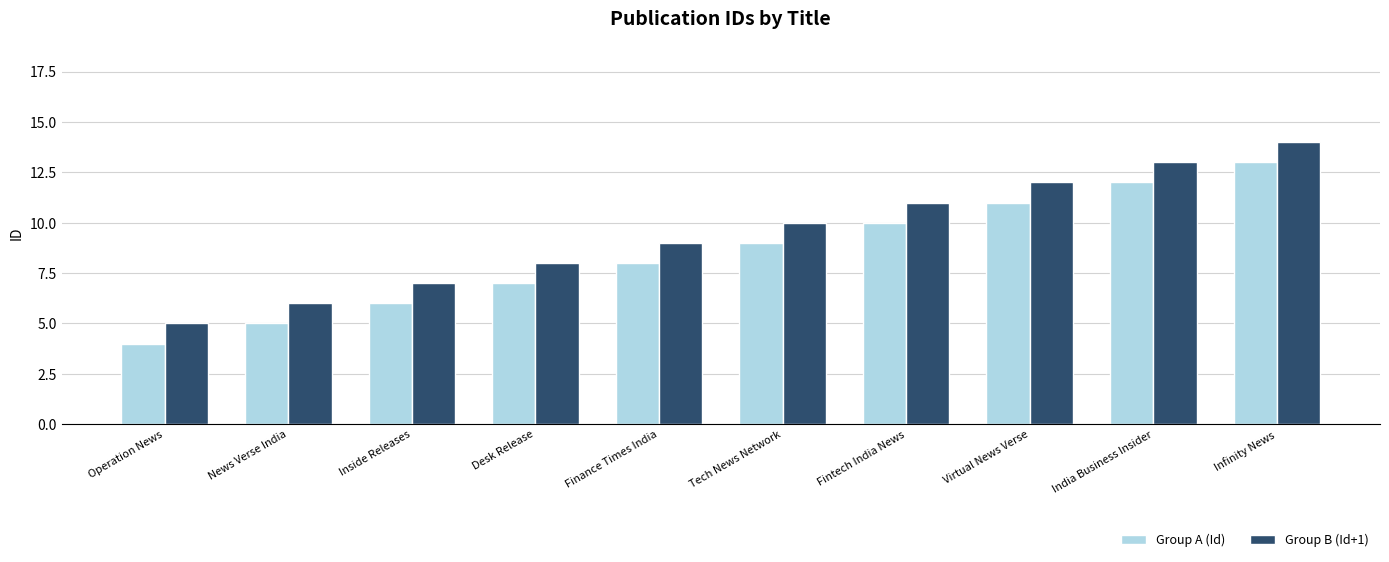

What is the difference between the second highest and second lowest values in the Group A (Id) series?

7